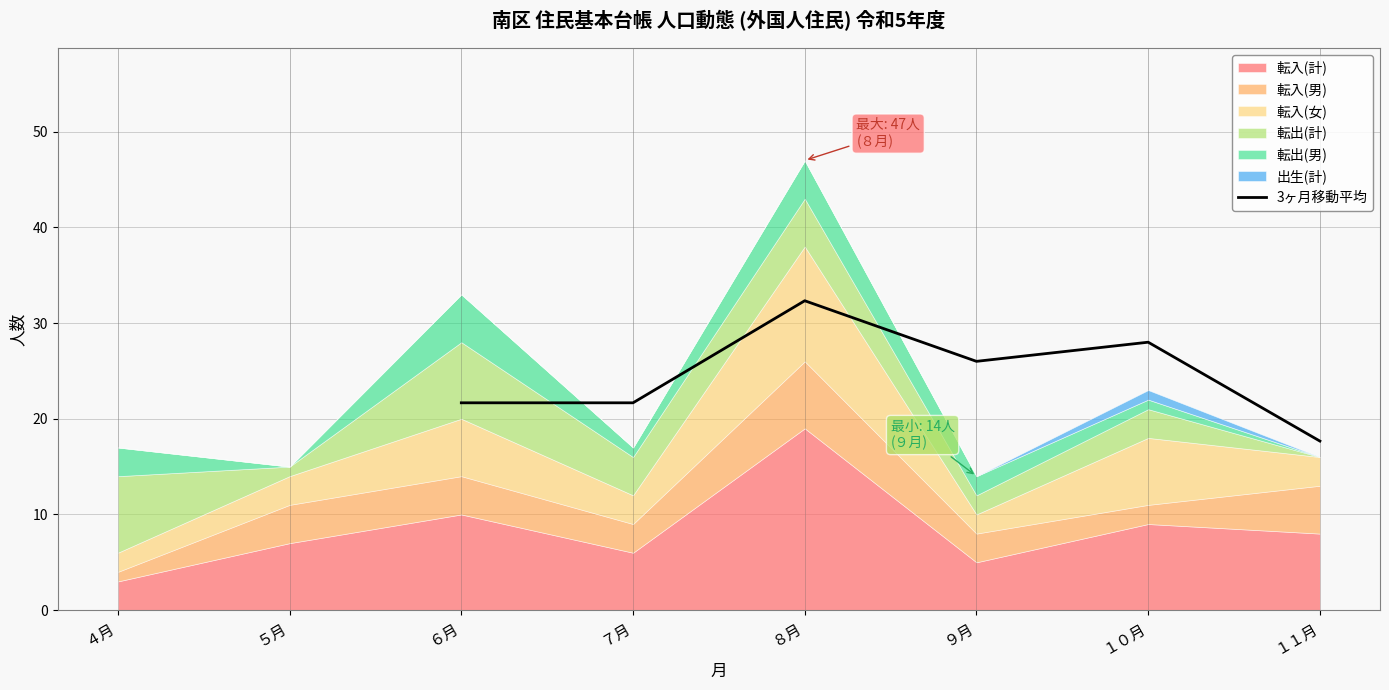

Reading right to left, list all the values displayed in this chart.

17.7	28.0	26.0	32.3	21.7	21.7